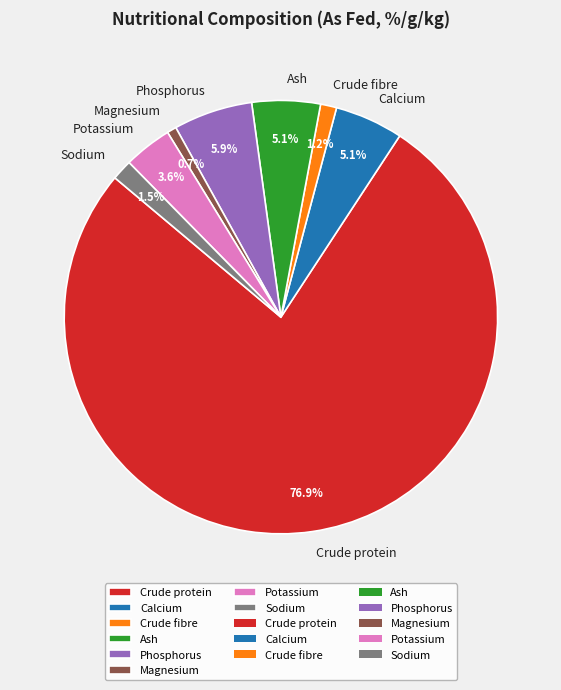

To the nearest percent, what is the difference between the Calcium and Sodium slice percentages?

4%